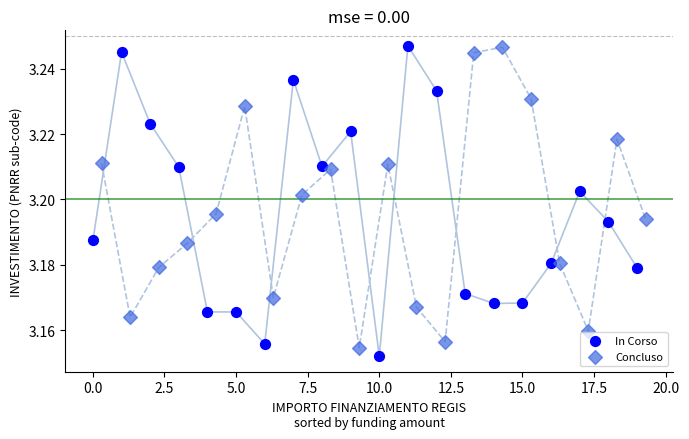

What are all the series names shown in the legend?

In Corso, Concluso